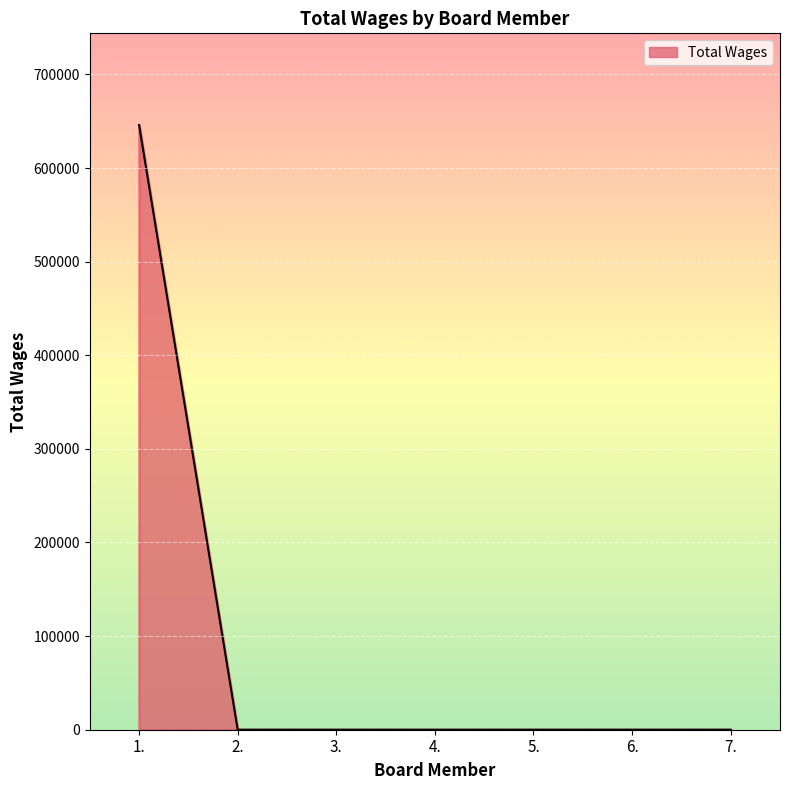

Reading right to left, list all the values displayed in this chart.

0	0	0	0	0	0	646000